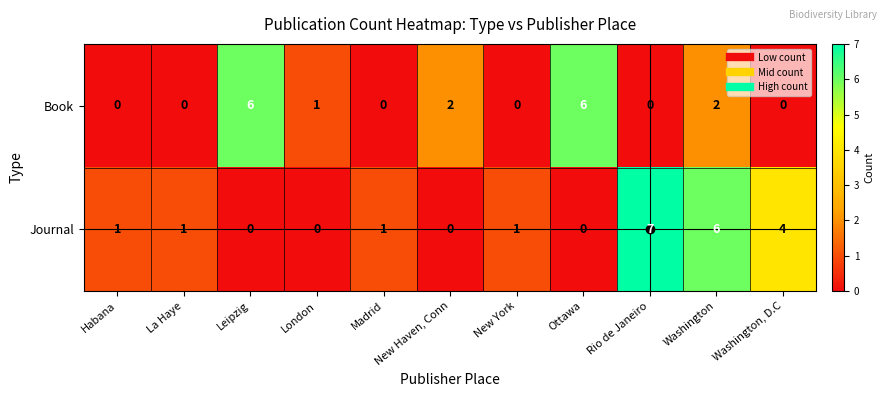

Read the Book value at Ottawa.

6